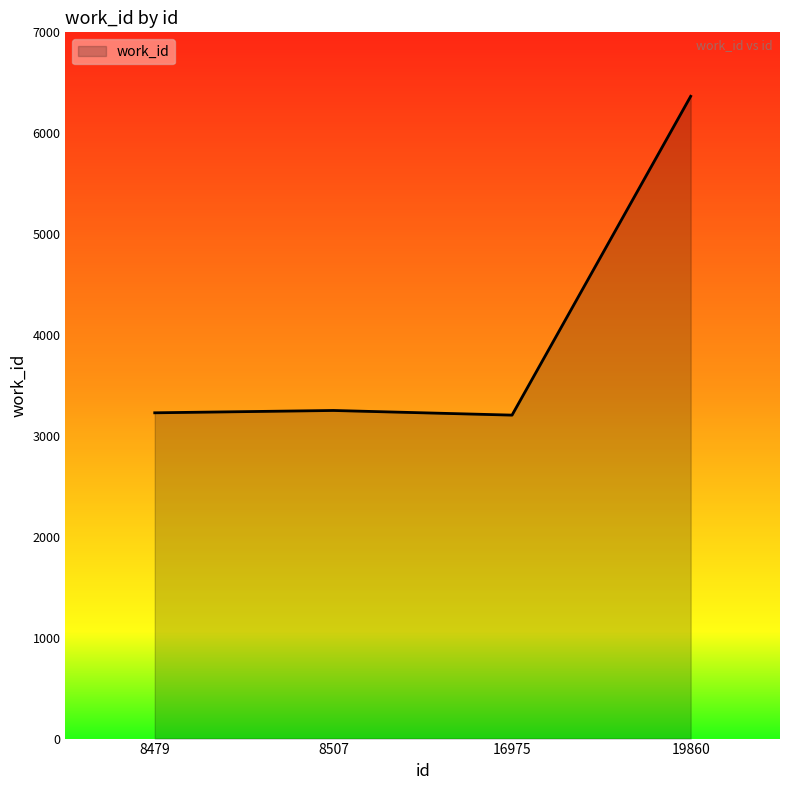

What is the greatest value displayed?

6366